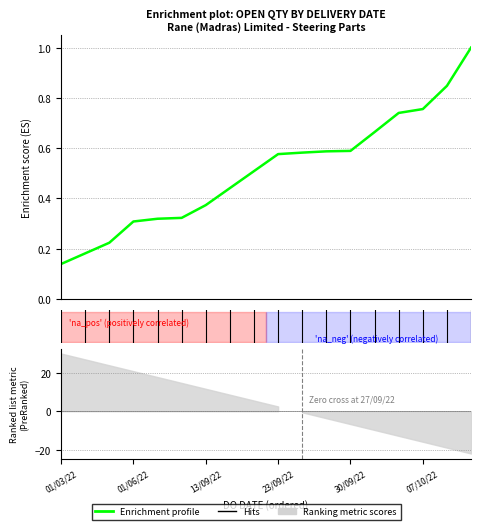

What position from the left is 11?

12